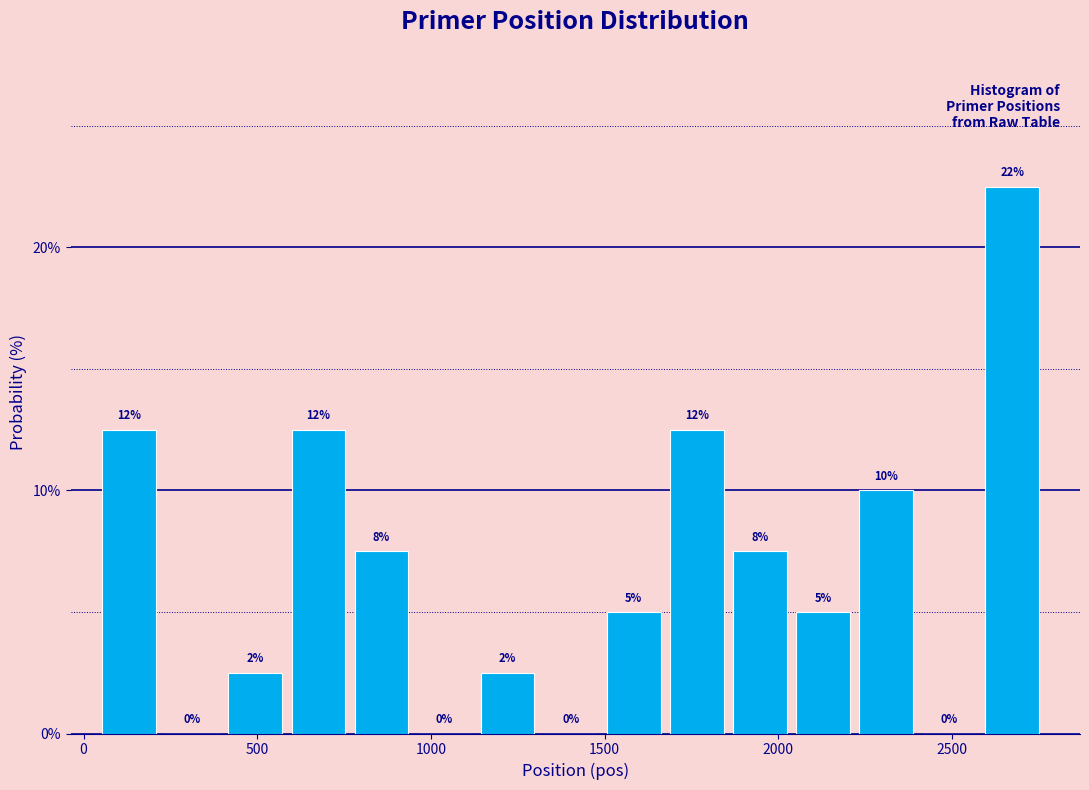

Read against the x-axis, roughly where is the centre of the tallest bar?

2650